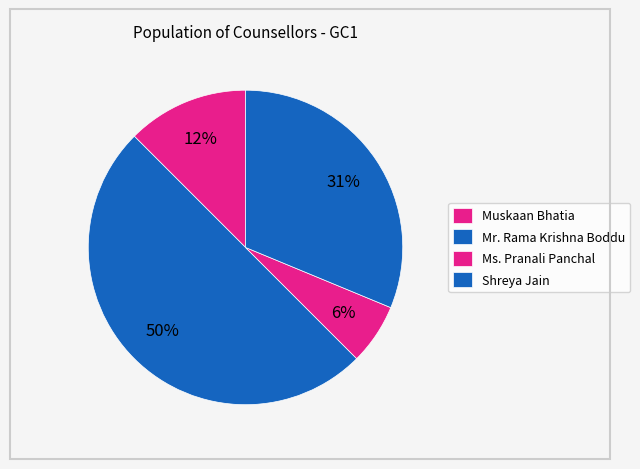

How many segments does this pie chart have?

4